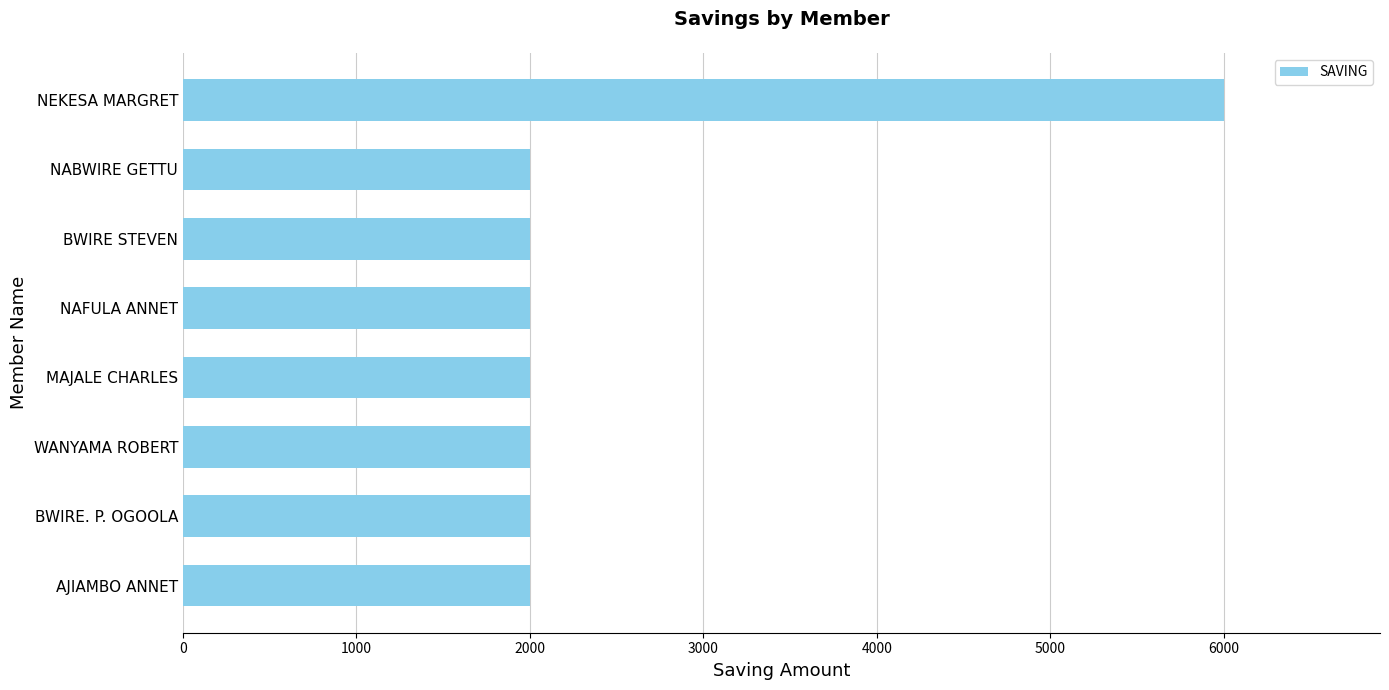

What is the greatest value displayed?

6000